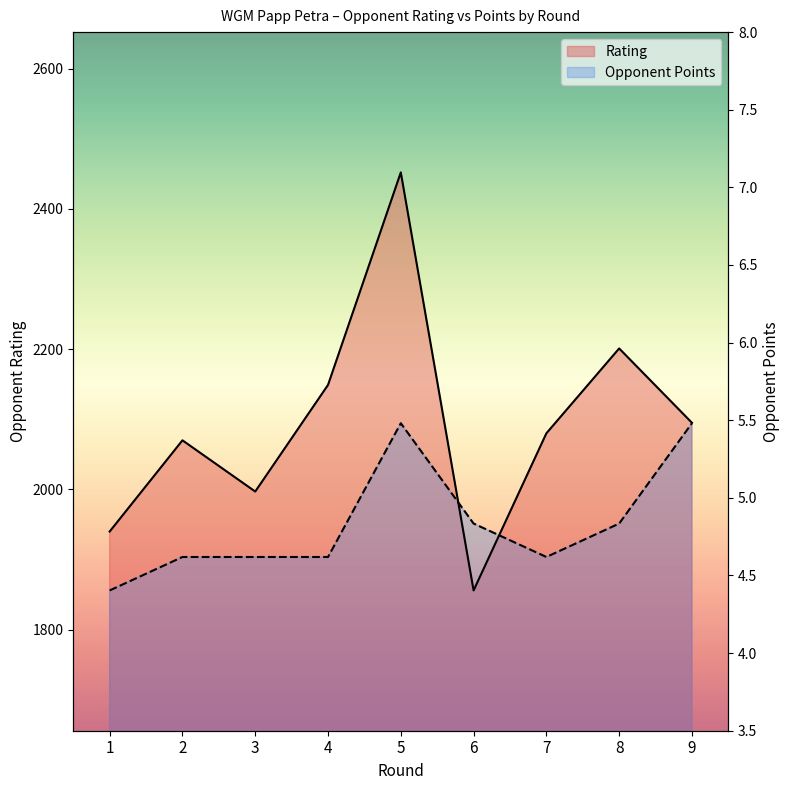

Is the value of Opponent Points at 8 greater than the value of Rating at 6?

Yes